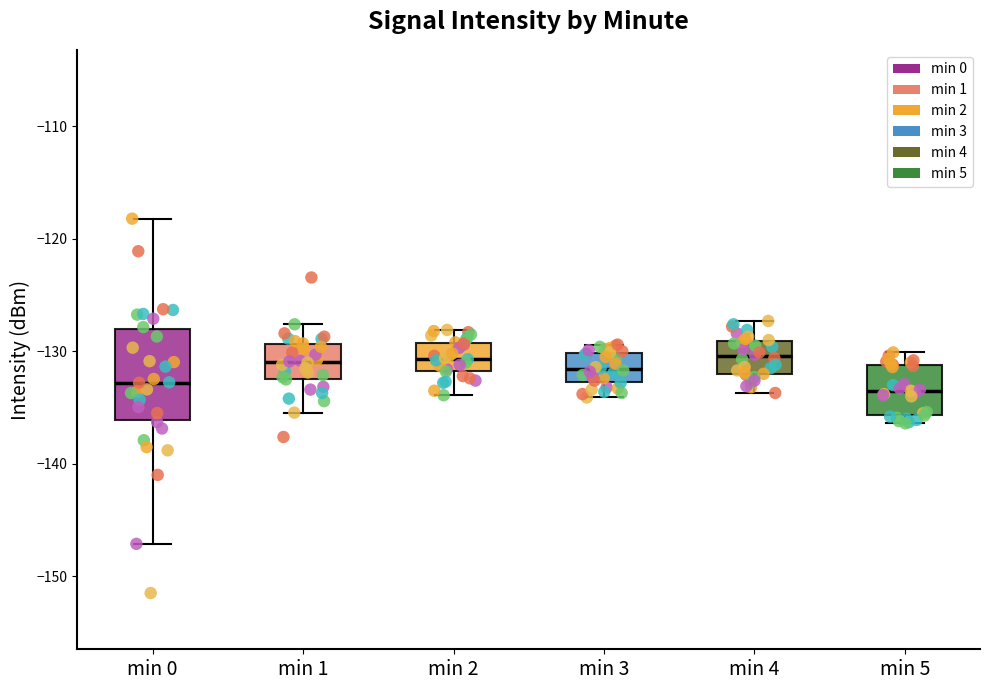

Which box is the tallest, from its lower edge to its upper edge?

min 0